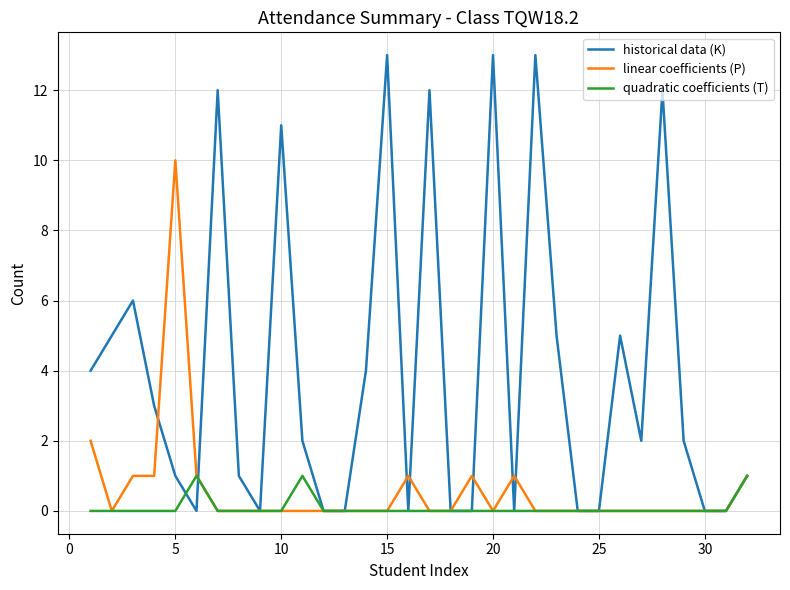

Rank the series by their maximum value, from highest to lowest.

historical data (K), linear coefficients (P), quadratic coefficients (T)